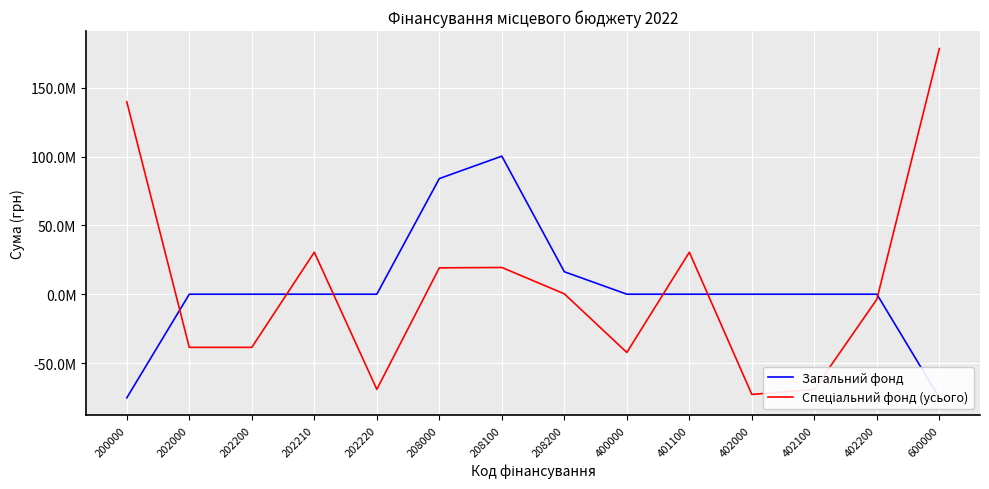

What is the average value of the Спеціальний фонд (усього) series?

5981996